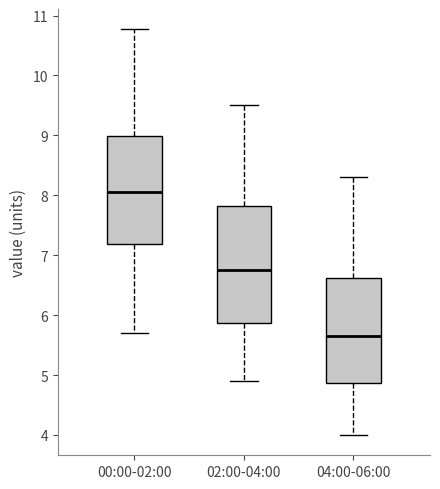

Which box has the lowest median line?

04:00-06:00